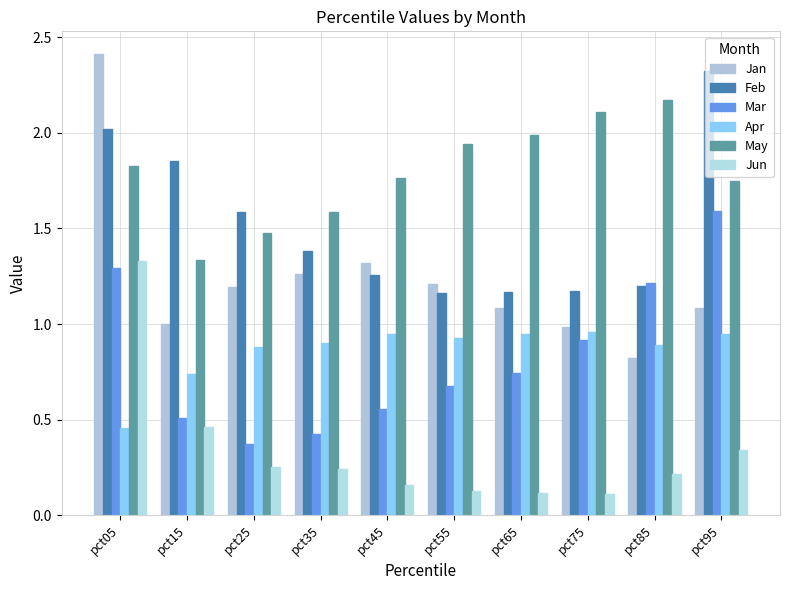

At which category is the sum across all series the highest?

pct05